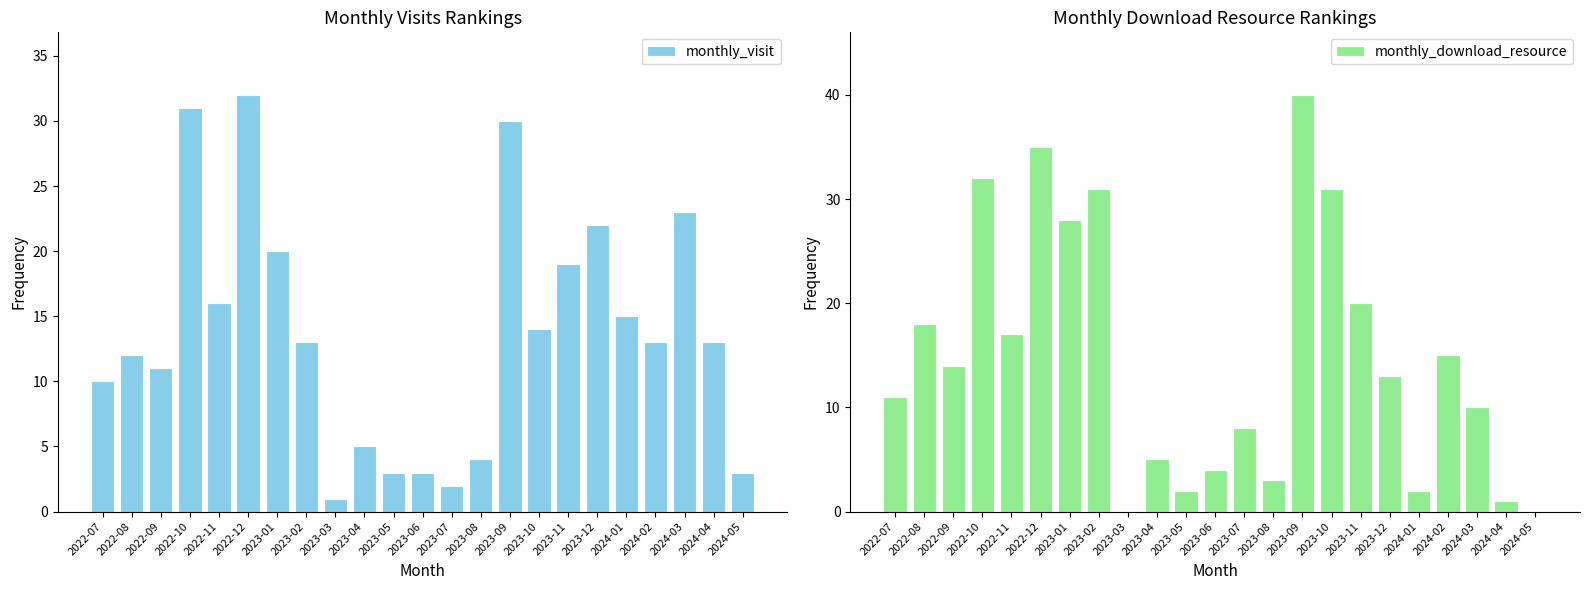

What are all the series names shown in the legend?

monthly_visit, monthly_download_resource